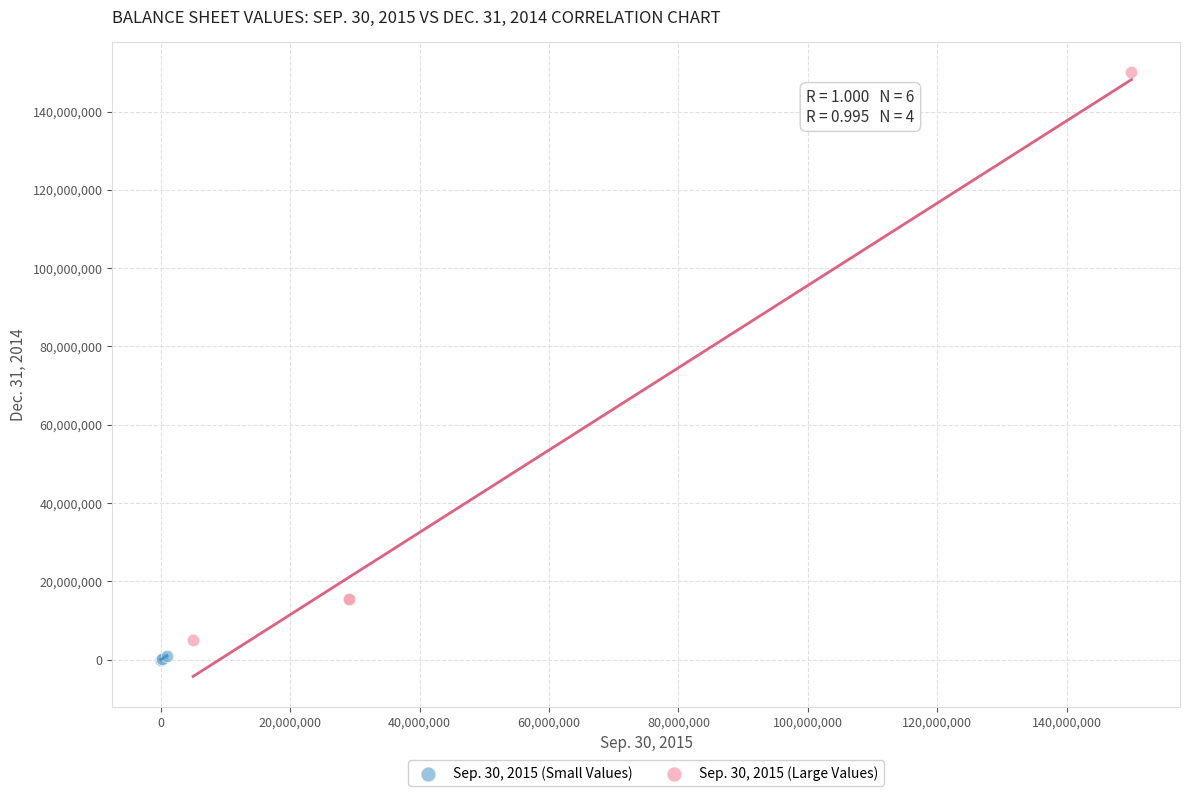

Which series has the largest Y range (max minus min)?

Sep. 30, 2015 (Large Values)